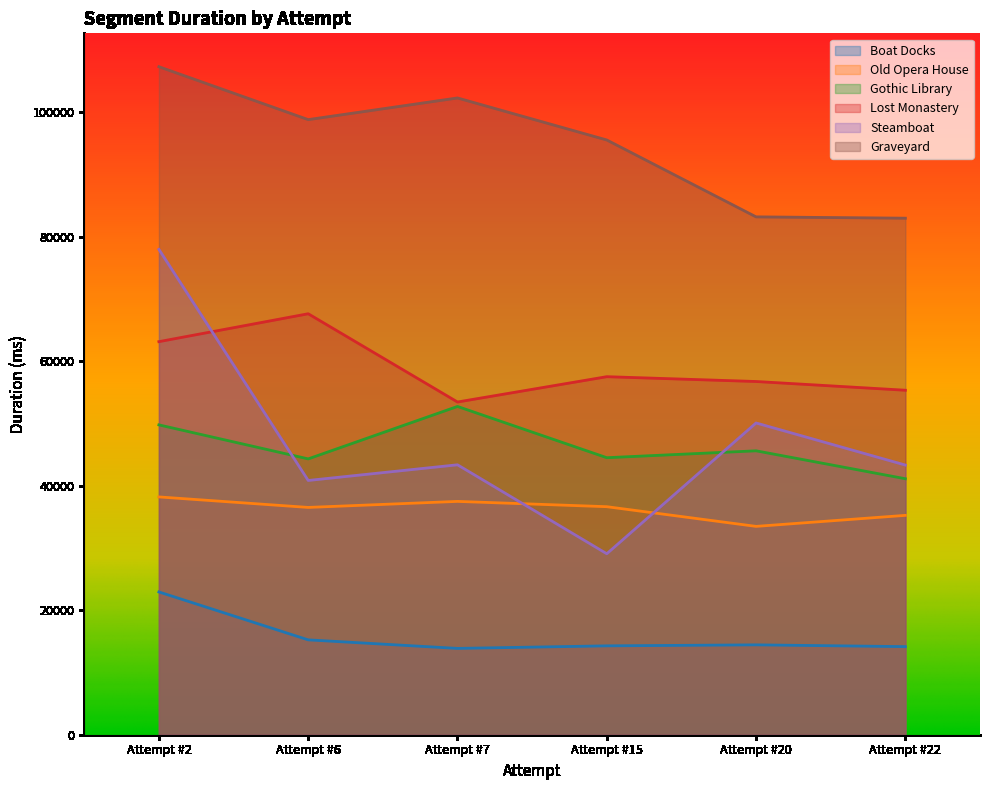

At which label does Steamboat reach its minimum?

Attempt #15